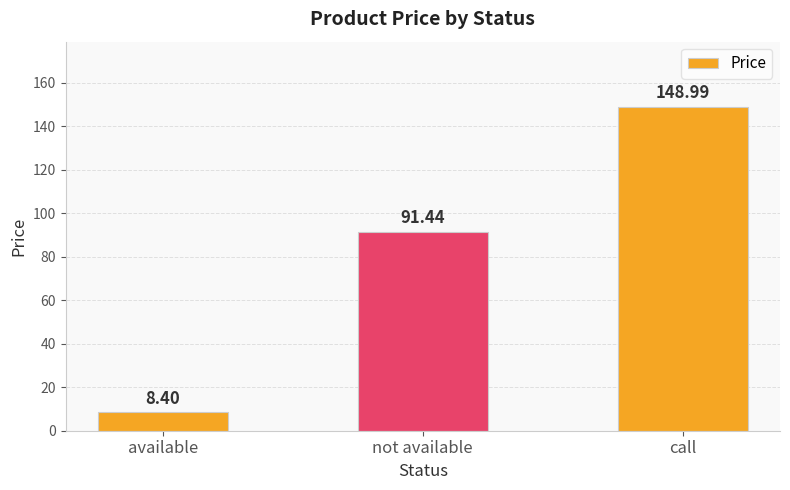

What position from the left is call?

3